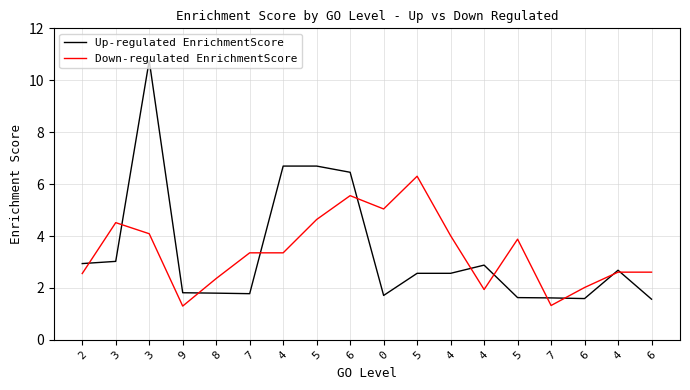

What is the average value of the Up-regulated EnrichmentScore series?

3.4